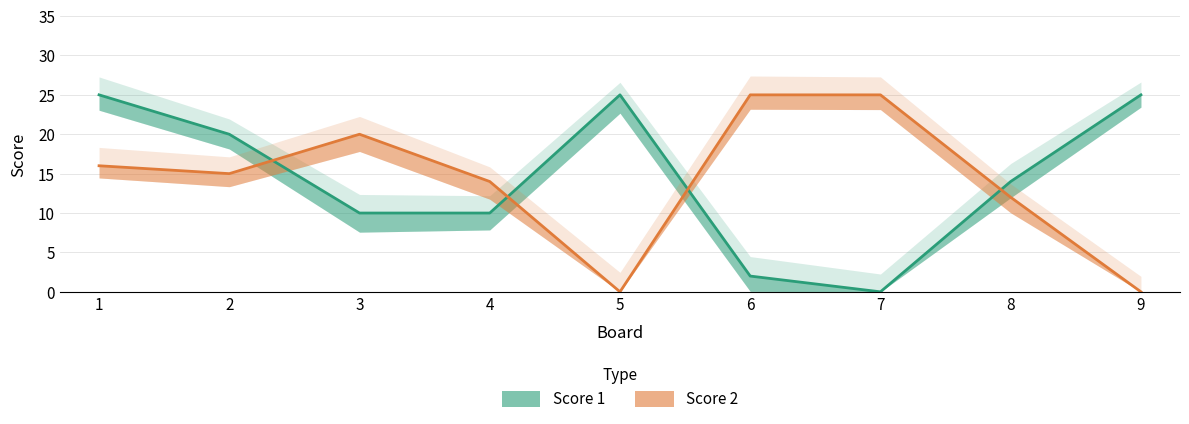

What is the maximum value for Score 1?

25